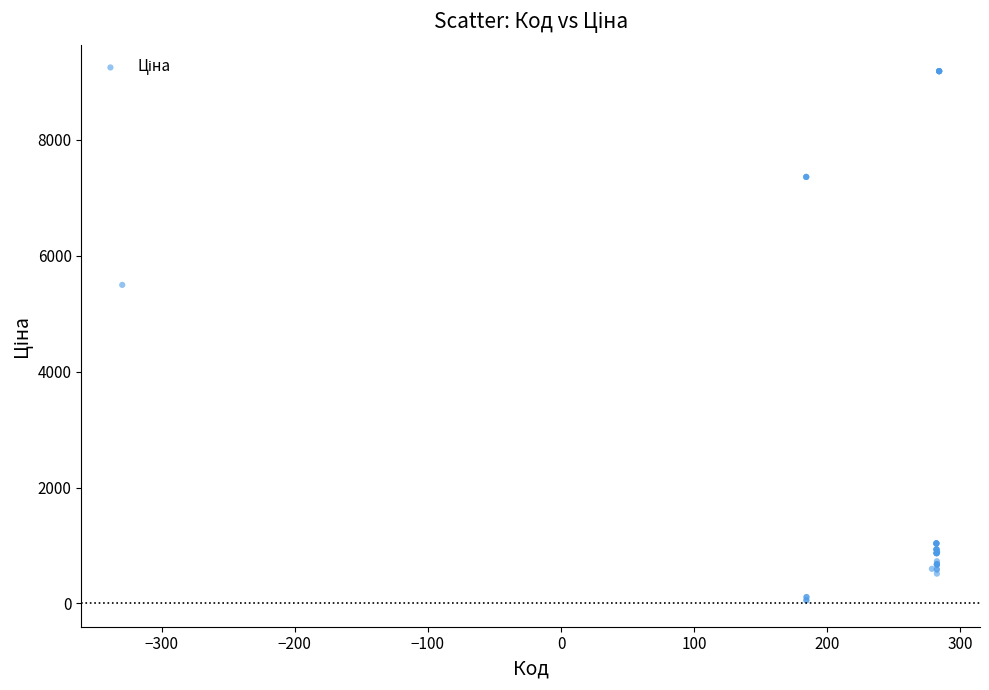

What Y value in the scatter plot is closest to 4620?

5497.3